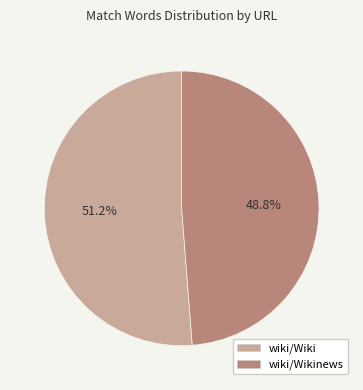

To the nearest percent, what is the average slice percentage?

50%